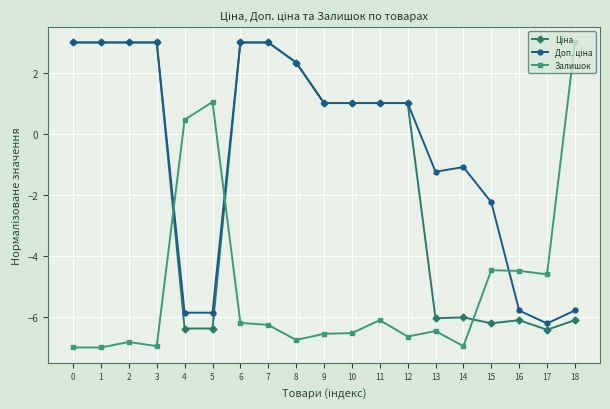

What is the greatest value displayed?

3.0